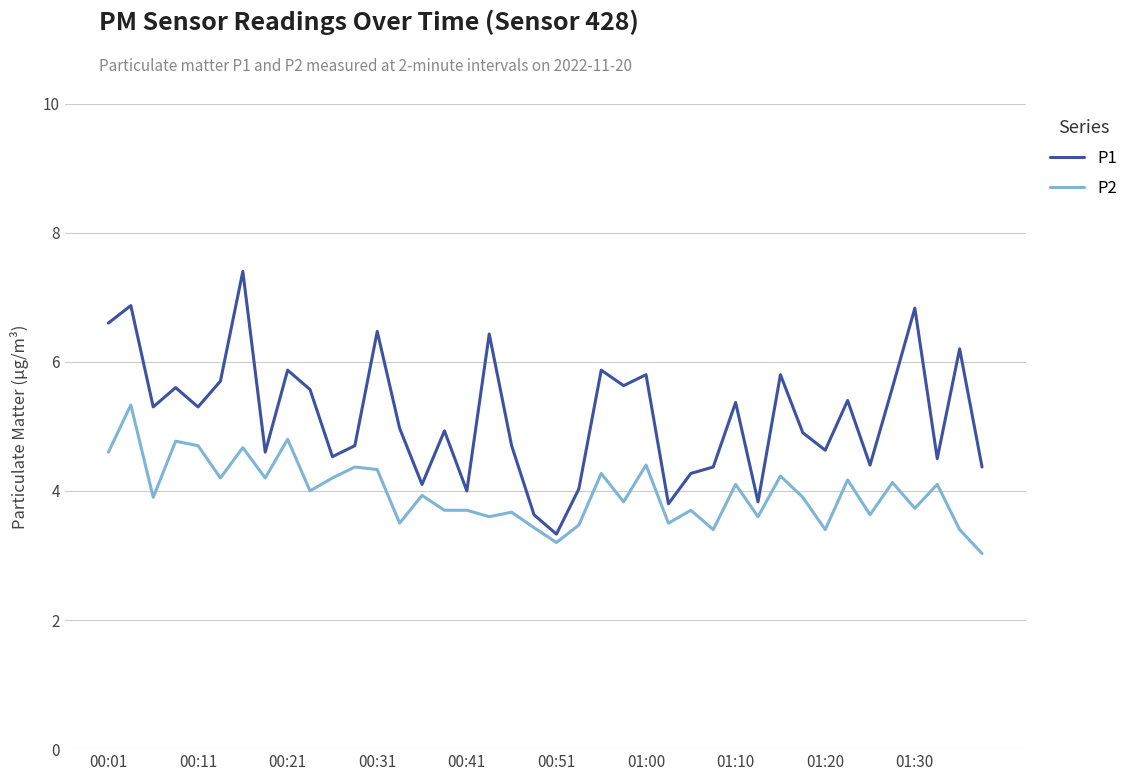

Which series has the widest spread of values?

P1